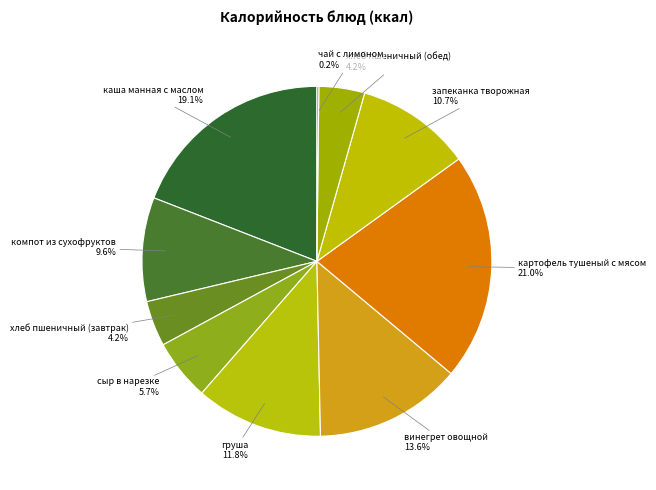

Combined, what portion of the pie is груша and компот из сухофруктов?

21.4%